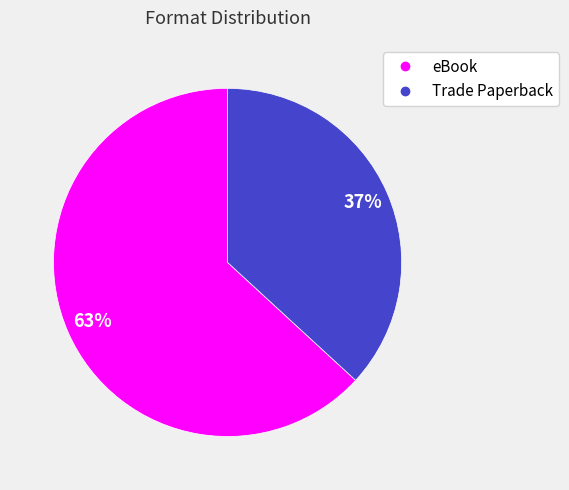

Rank the categories by value from highest to lowest.

eBook, Trade Paperback